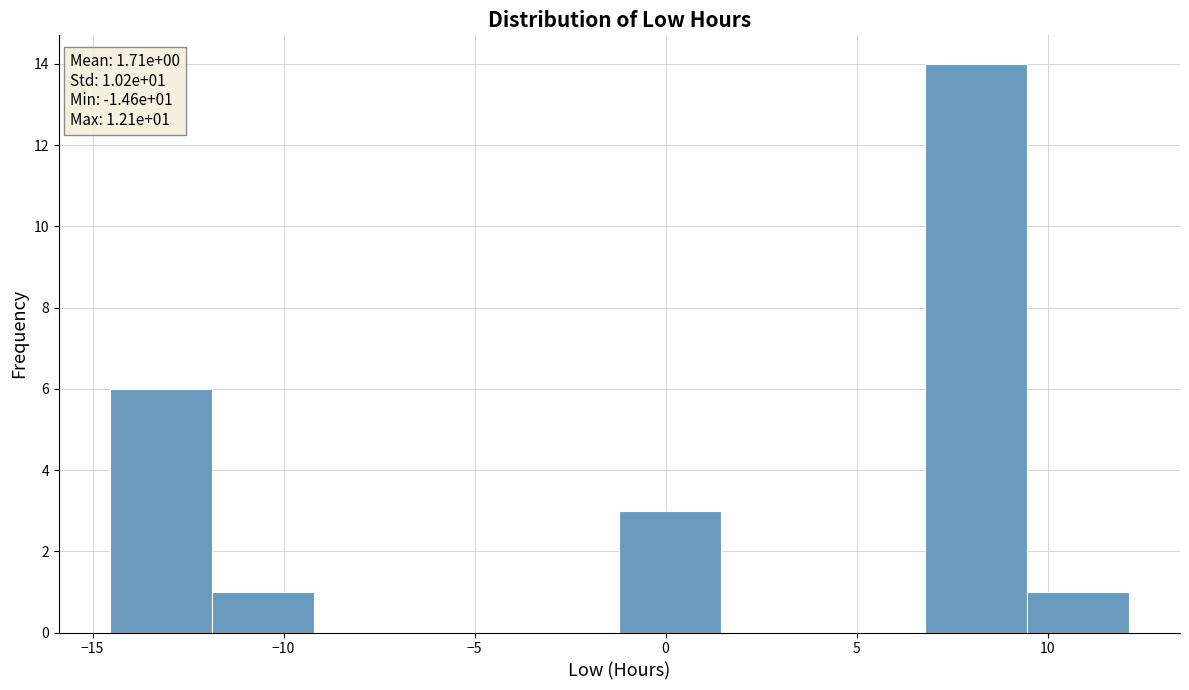

Over which range of the x-axis is the bar tallest?

7.0 to 9.5